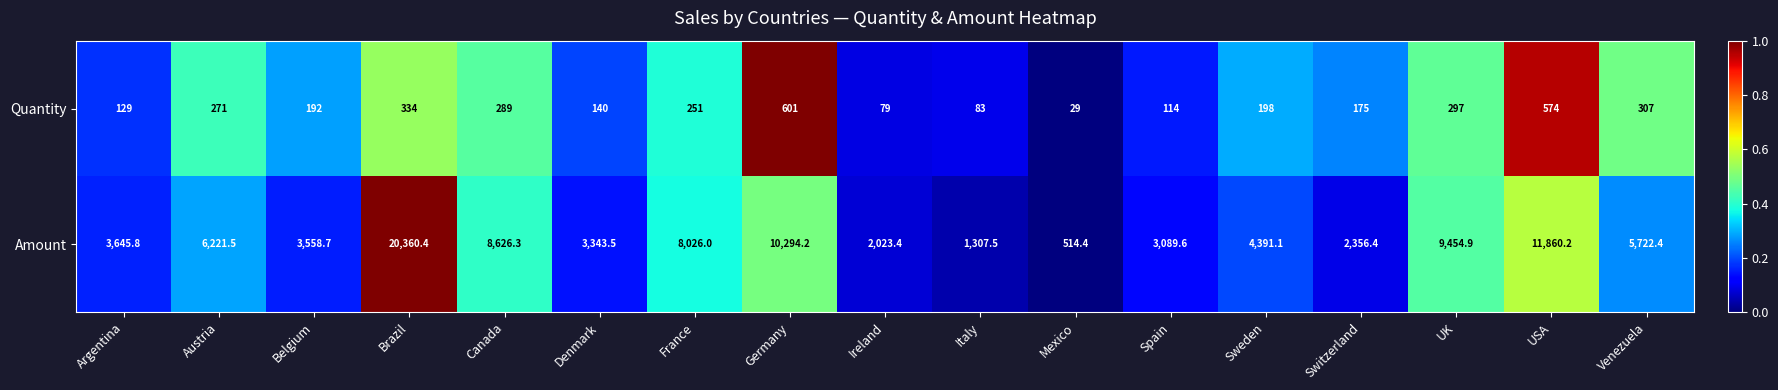

What is the minimum value for Quantity?

29.0